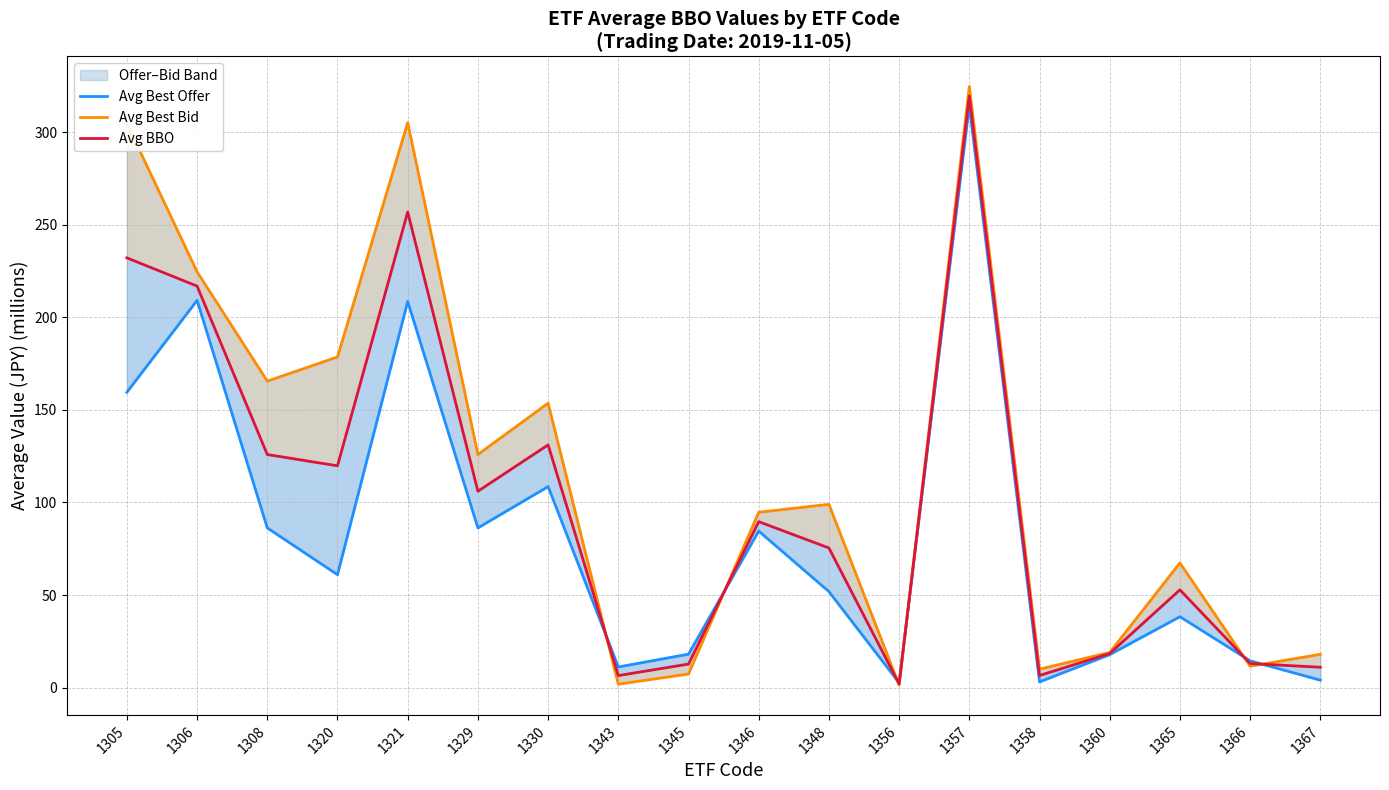

Reading left to right, what are all the values shown in this chart?

Avg Best Offer: 1305=159.6	1306=209.2	1308=86.2	1320=61.0	1321=208.6	1329=86.3	1330=108.6	1343=11.1	1345=18.1	1346=84.6	1348=51.9	1356=2.6	1357=314.6	1358=3.1	1360=17.8	1365=38.3	1366=14.5	1367=4.0
Avg Best Bid: 1305=304.8	1306=224.6	1308=165.6	1320=178.6	1321=305.2	1329=125.9	1330=153.7	1343=1.8	1345=7.3	1346=94.7	1348=99.0	1356=1.4	1357=324.8	1358=10.0	1360=19.0	1365=67.4	1366=11.5	1367=18.0
Avg BBO: 1305=232.2	1306=216.9	1308=125.9	1320=119.8	1321=256.9	1329=106.1	1330=131.1	1343=6.5	1345=12.7	1346=89.6	1348=75.4	1356=2.0	1357=319.7	1358=6.5	1360=18.4	1365=52.8	1366=13.0	1367=11.0